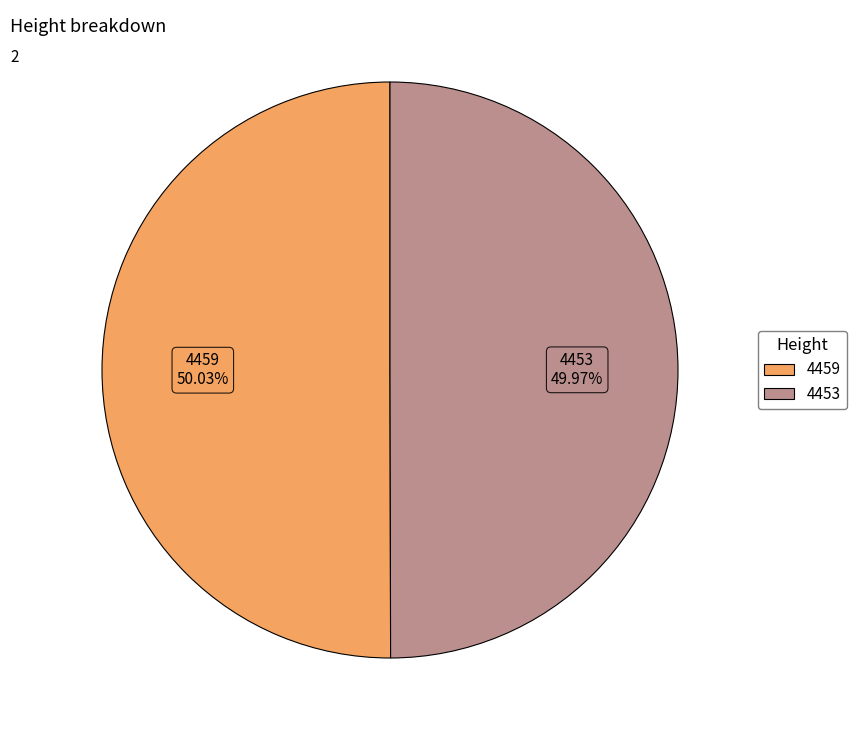

The 4459 slice represents 41% of the pie. True or false?

False